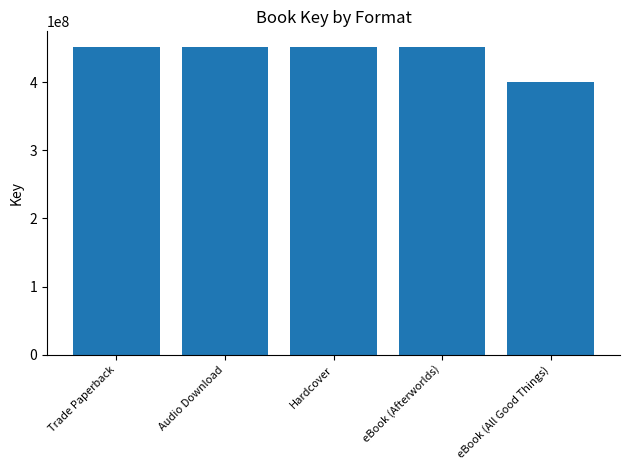

What is the sum of all values?

2208085449